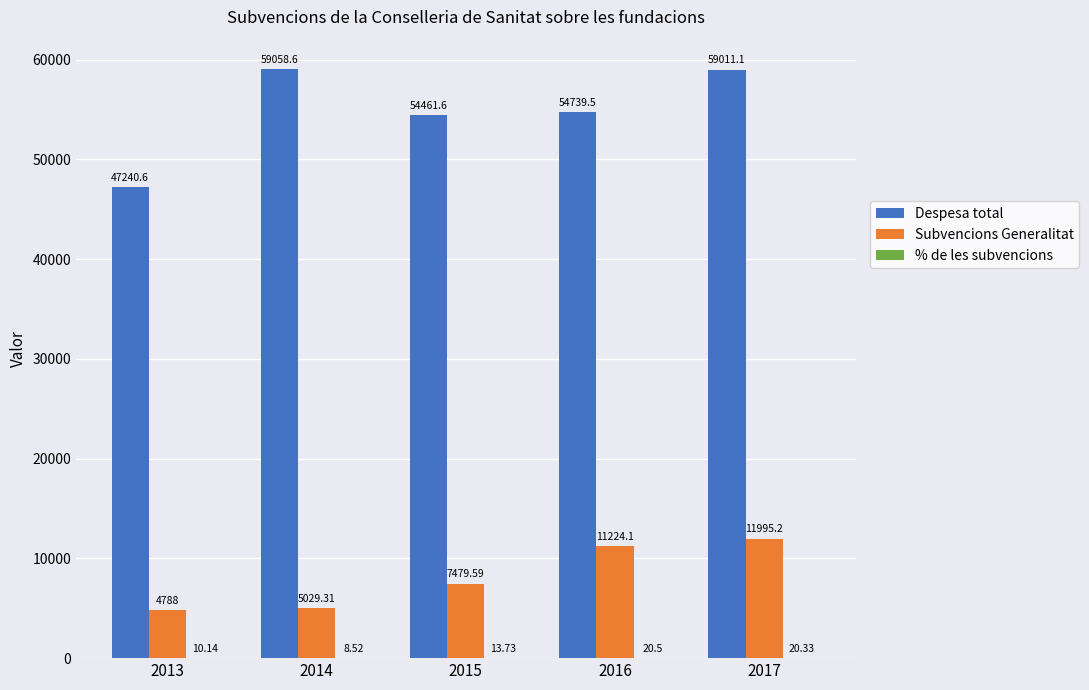

What is the sum of the Despesa total values at 2016 and 2017?

113750.6